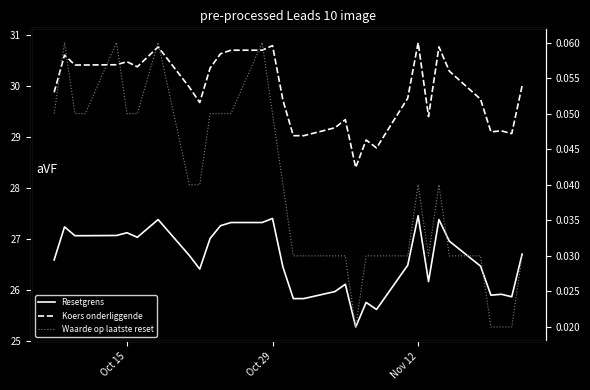

In Koers onderliggende, how many points are lower than both neighbors (excluding endpoints)?

7